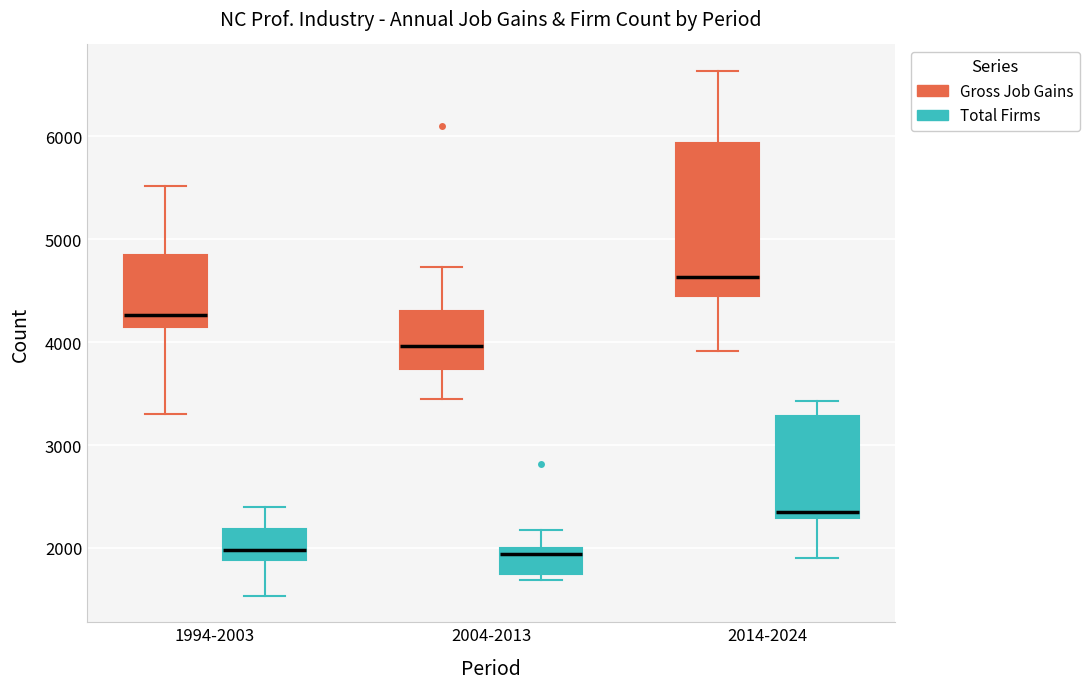

Where is the lower edge of the box for 2014-2024 (Gross Job Gains) on the y-axis? The values are not printed on the chart, so give them approximately, as read against the axis.

4400